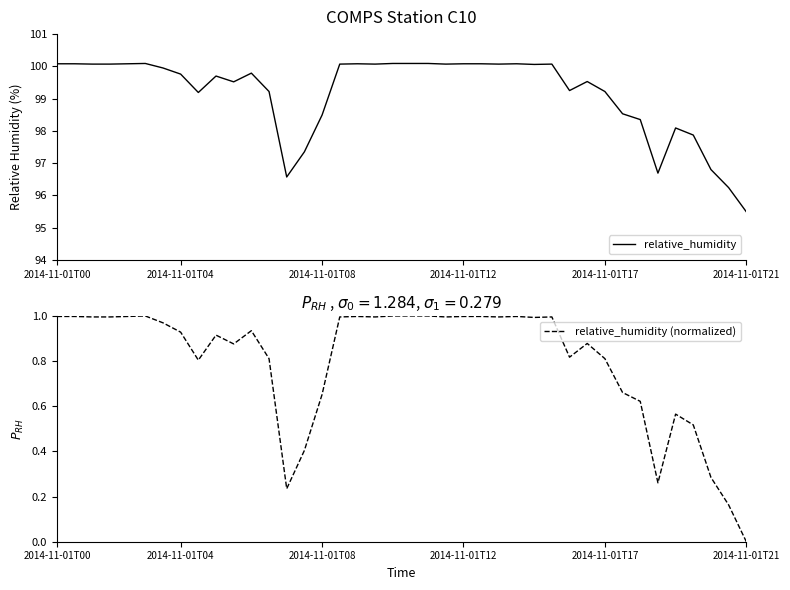

How many values in the relative_humidity series exceed 99?

29